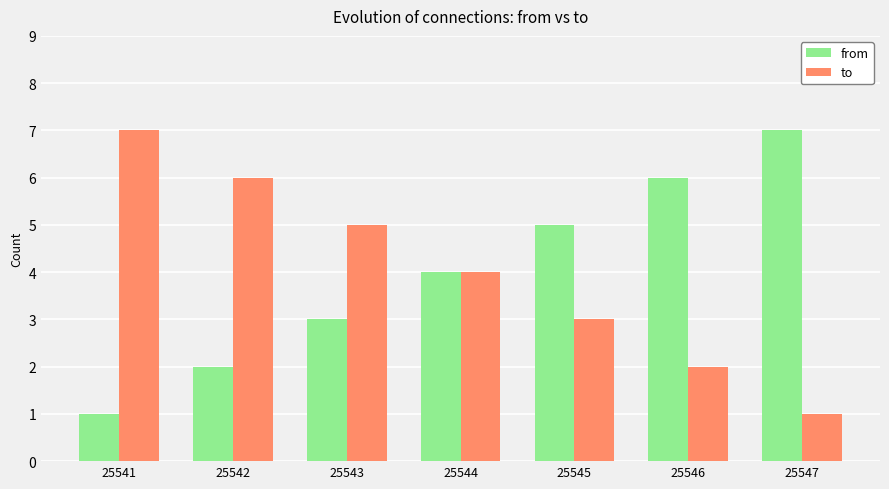

How many data points does each series have?

7